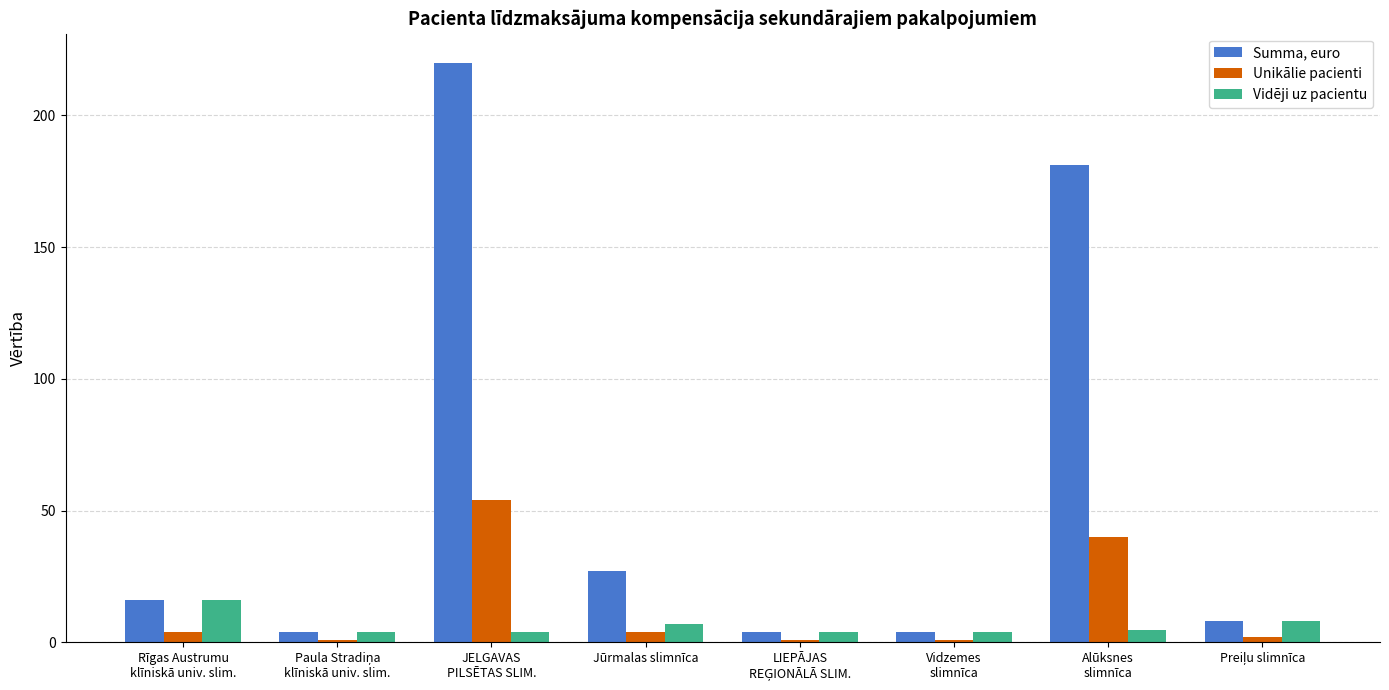

What is the difference between the Unikālie pacienti values at Alūksnes
slimnīca and Rīgas Austrumu
klīniskā univ. slim.?

36.0